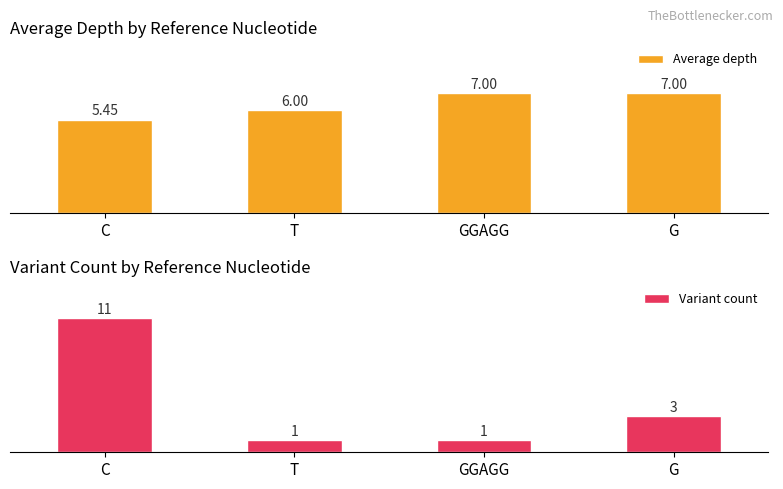

Rank the series at C from lowest to highest value.

Average depth, Variant count